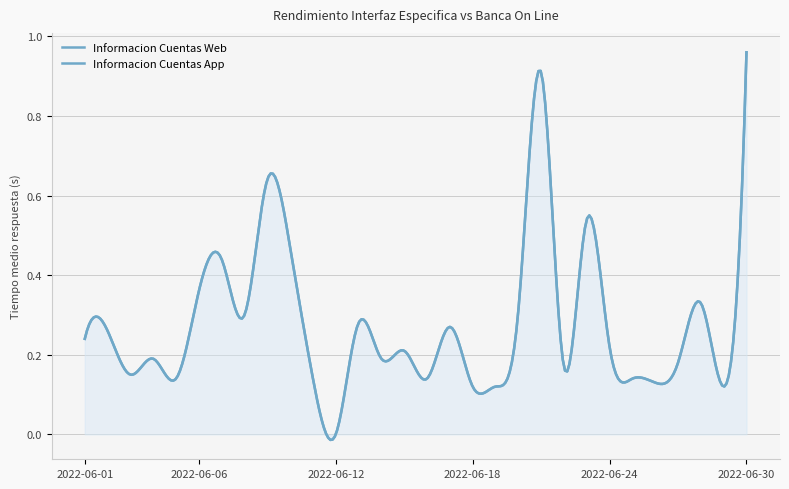

How many lines are shown in the chart?

2